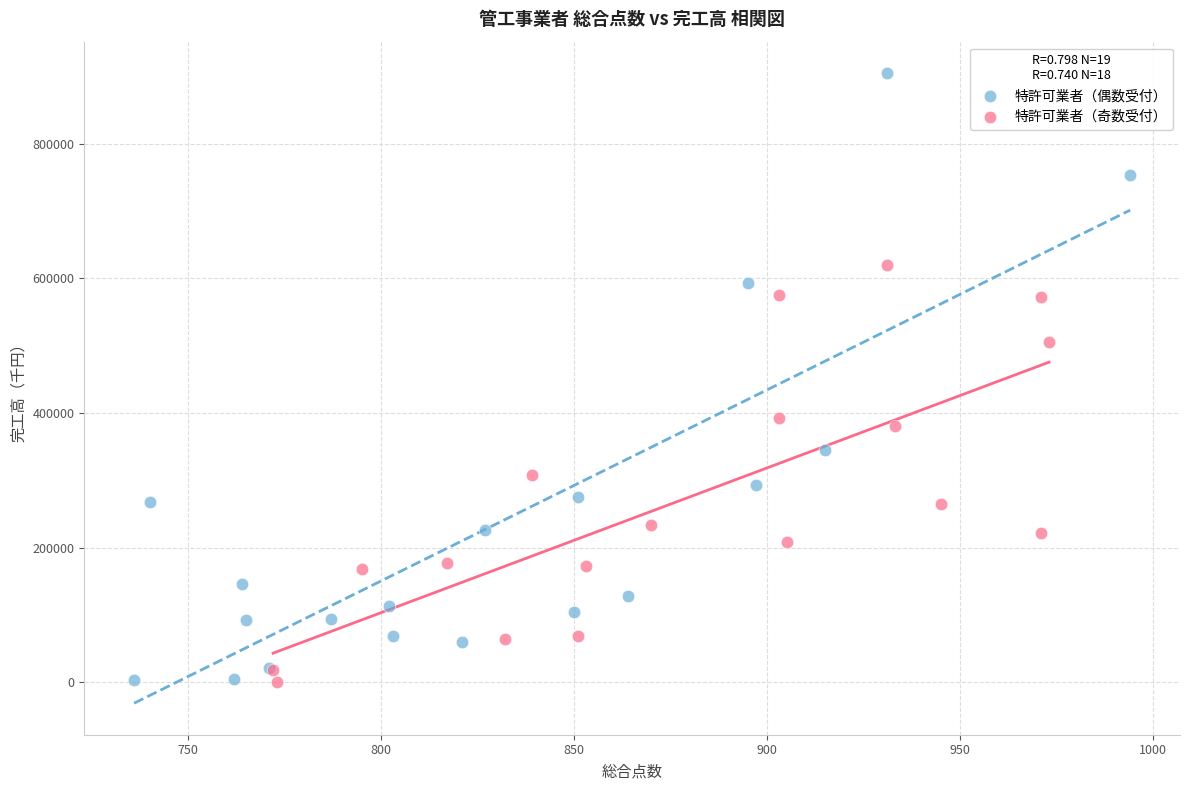

Which series has the widest spread of Y values?

特許可業者（偶数受付）